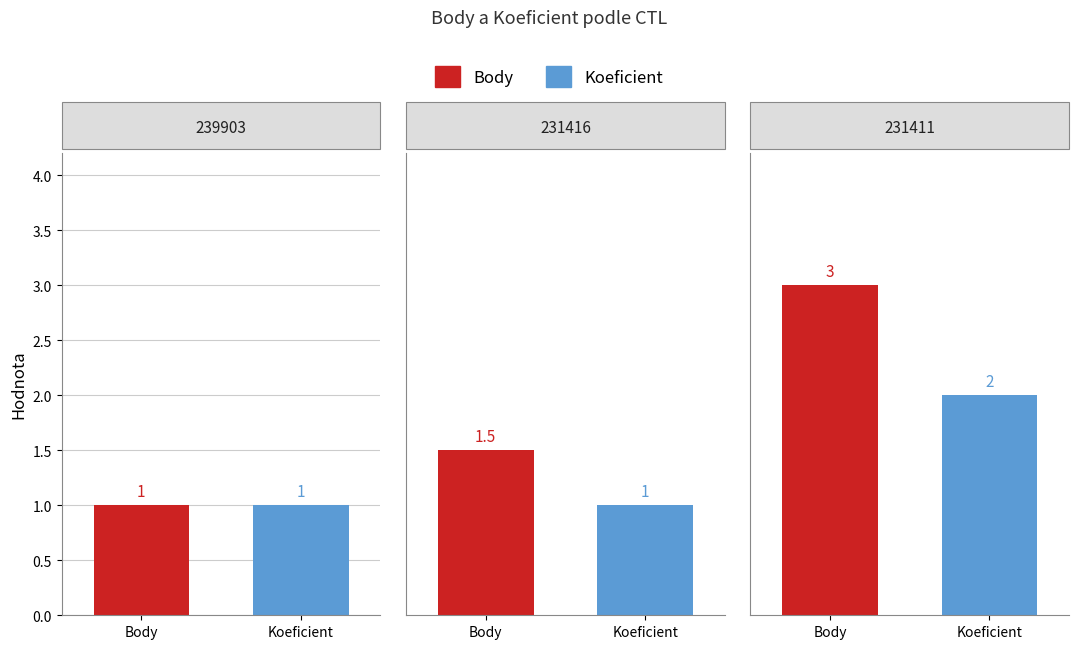

What is the greatest value displayed?

3.0